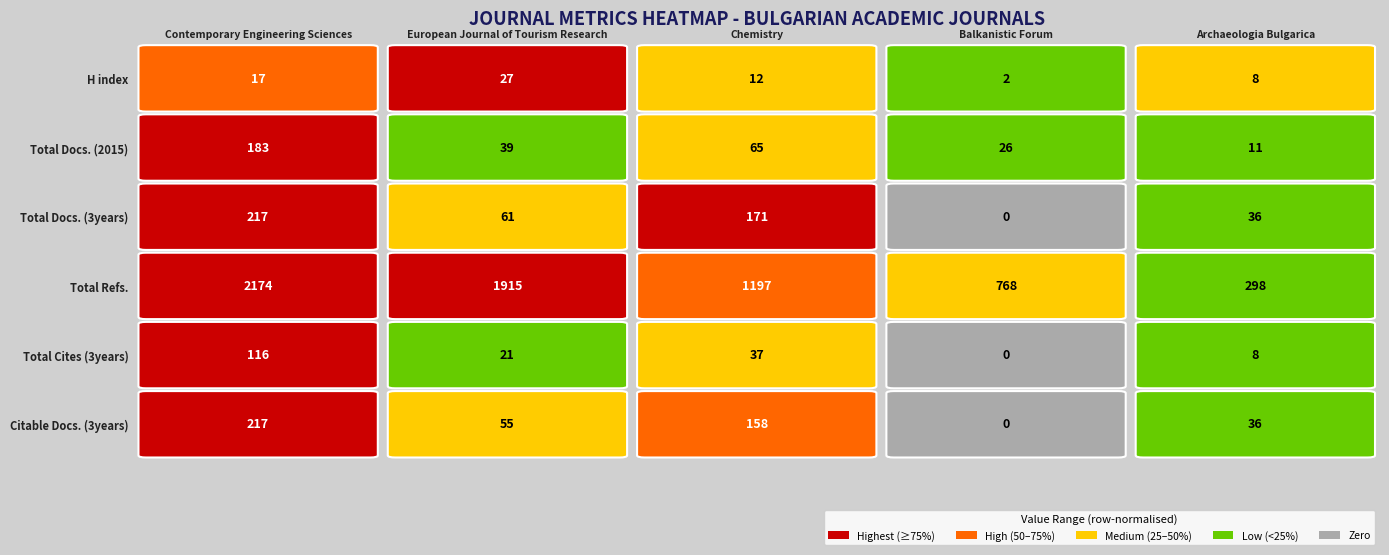

What value does the 2 series have at 2, to the nearest 50?

50